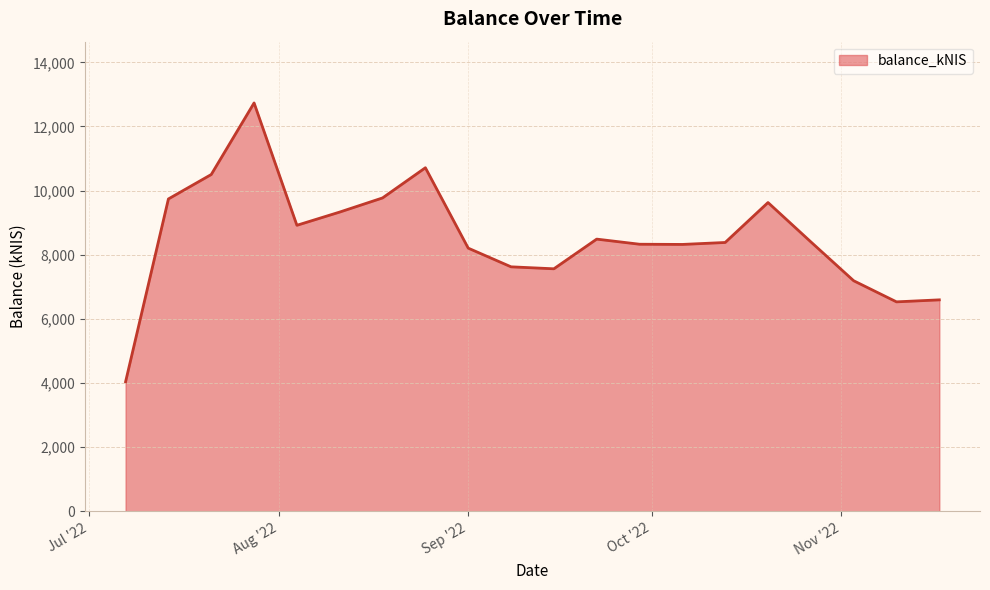

What is the difference between the maximum and minimum values?

8691.1